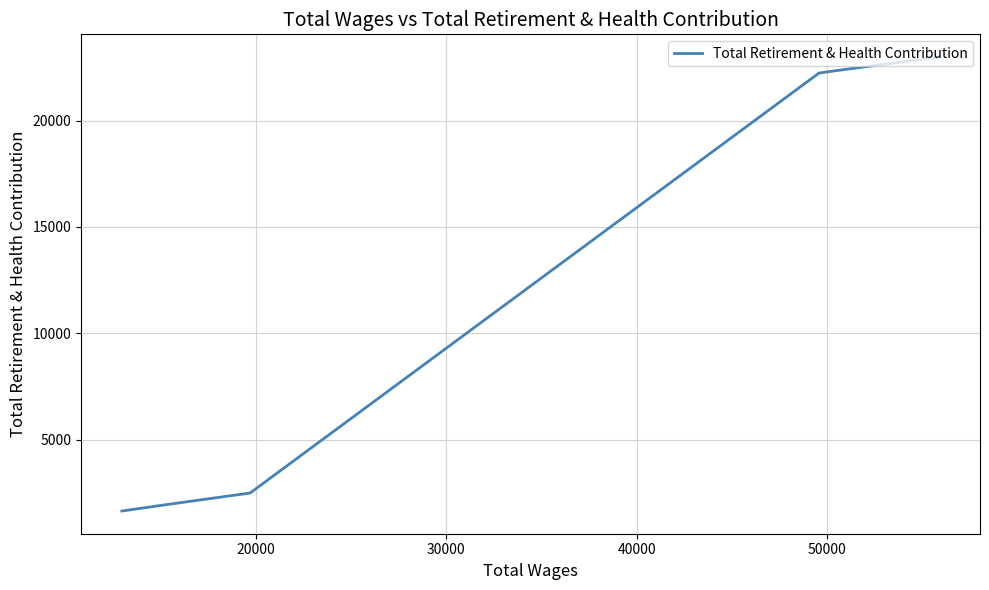

Count the number of values greater than 2491.

3